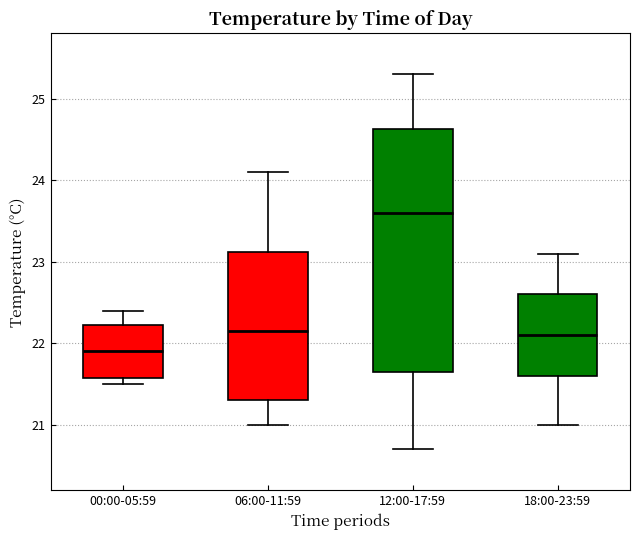

Reading left to right, read every box against the y-axis: the position of its median line, the range the box covers, and the ends of its whiskers. The values are not printed on the chart, so give them approximately, as read against the axis.

00:00-05:59: median 21.9, box 21.6 to 22.2, whiskers 21.5 to 22.4
06:00-11:59: median 22.2, box 21.3 to 23.1, whiskers 21.0 to 24.1
12:00-17:59: median 23.6, box 21.7 to 24.6, whiskers 20.7 to 25.3
18:00-23:59: median 22.1, box 21.6 to 22.6, whiskers 21.0 to 23.1